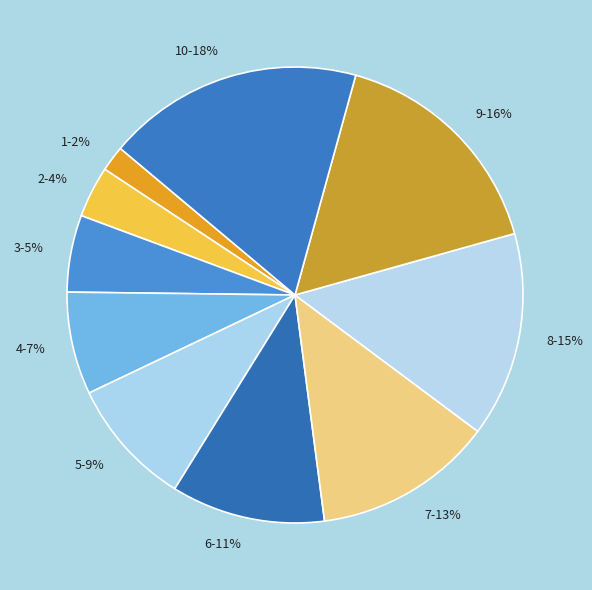

How many slices are in this pie chart?

10